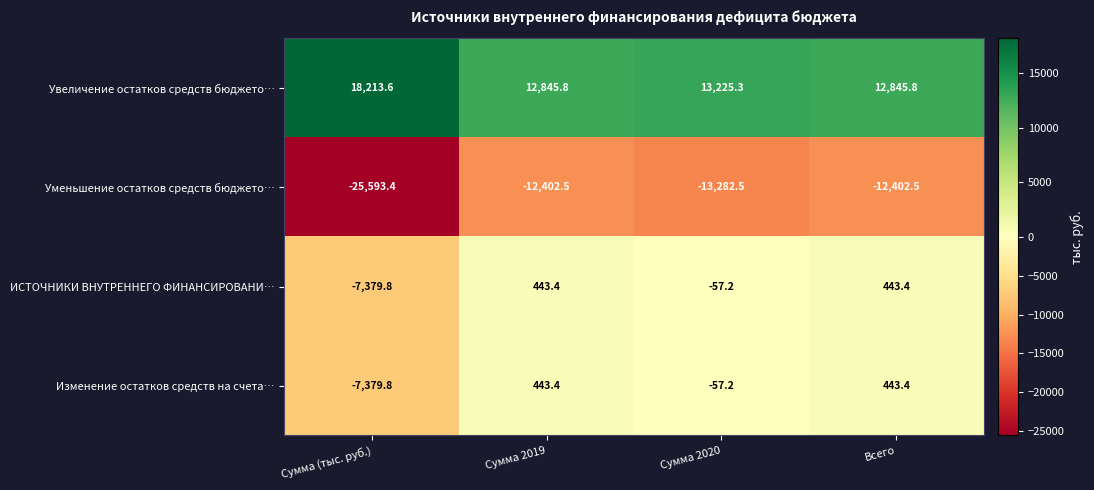

Reading left to right, what are all the values shown in this chart?

Увеличение остатков средств бюджето…: Сумма (тыс. руб.)=18213.6	Сумма 2019=12845.8	Сумма 2020=13225.3	Всего=12845.8
Уменьшение остатков средств бюджето…: Сумма (тыс. руб.)=-25593.4	Сумма 2019=-12402.5	Сумма 2020=-13282.5	Всего=-12402.5
ИСТОЧНИКИ ВНУТРЕННЕГО ФИНАНСИРОВАНИ…: Сумма (тыс. руб.)=-7379.8	Сумма 2019=443.4	Сумма 2020=-57.2	Всего=443.4
Изменение остатков средств на счета…: Сумма (тыс. руб.)=-7379.8	Сумма 2019=443.4	Сумма 2020=-57.2	Всего=443.4